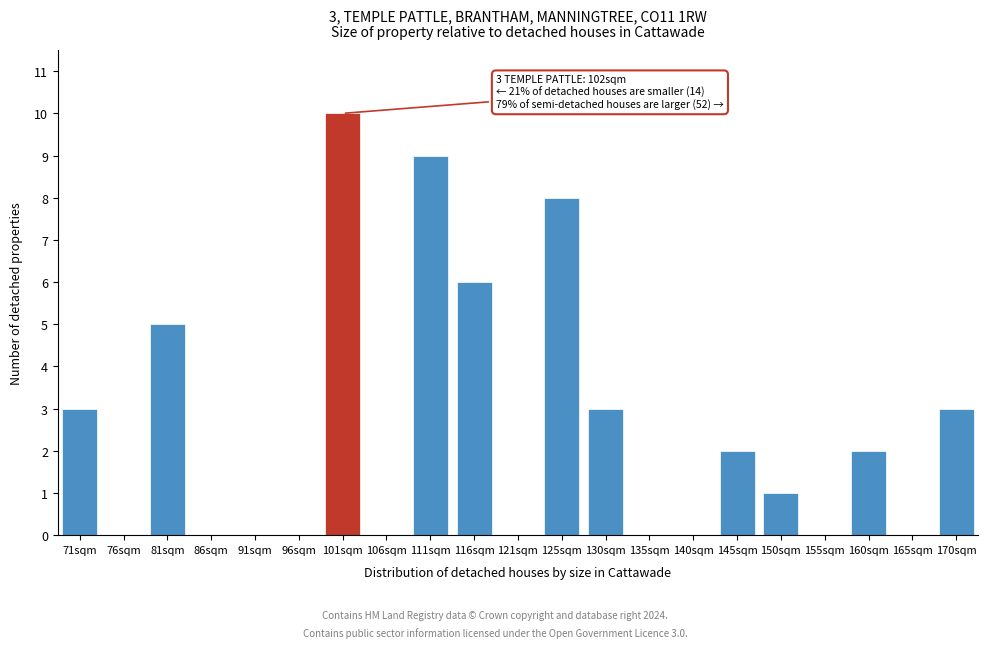

Reading left to right, extract all data points from this chart.

71sqm=3	76sqm=0	81sqm=5	86sqm=0	91sqm=0	96sqm=0	101sqm=10	106sqm=0	111sqm=9	116sqm=6	121sqm=0	125sqm=8	130sqm=3	135sqm=0	140sqm=0	145sqm=2	150sqm=1	155sqm=0	160sqm=2	165sqm=0	170sqm=3